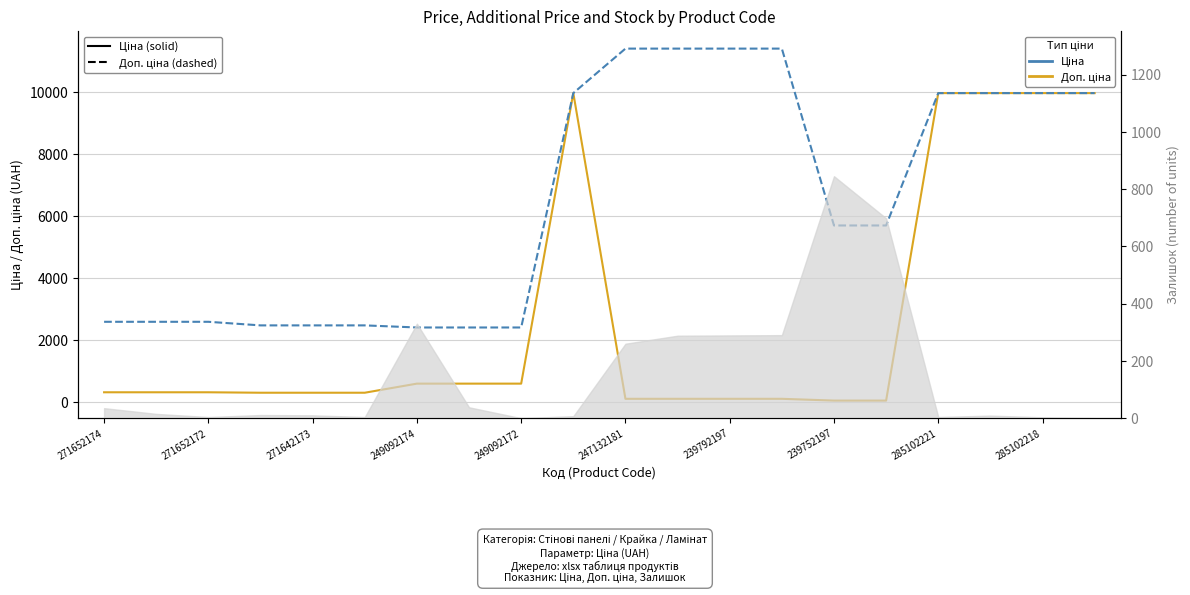

True or false: Доп. ціна and Ціна intersect in this chart.

False